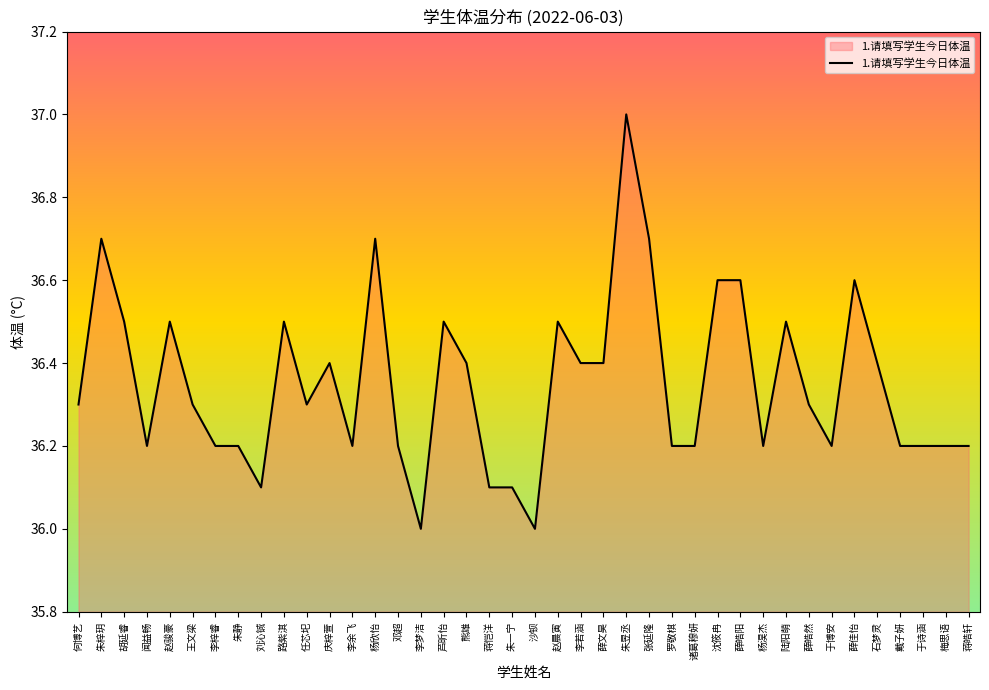

Does the chart display data point markers on the line(s)?

No